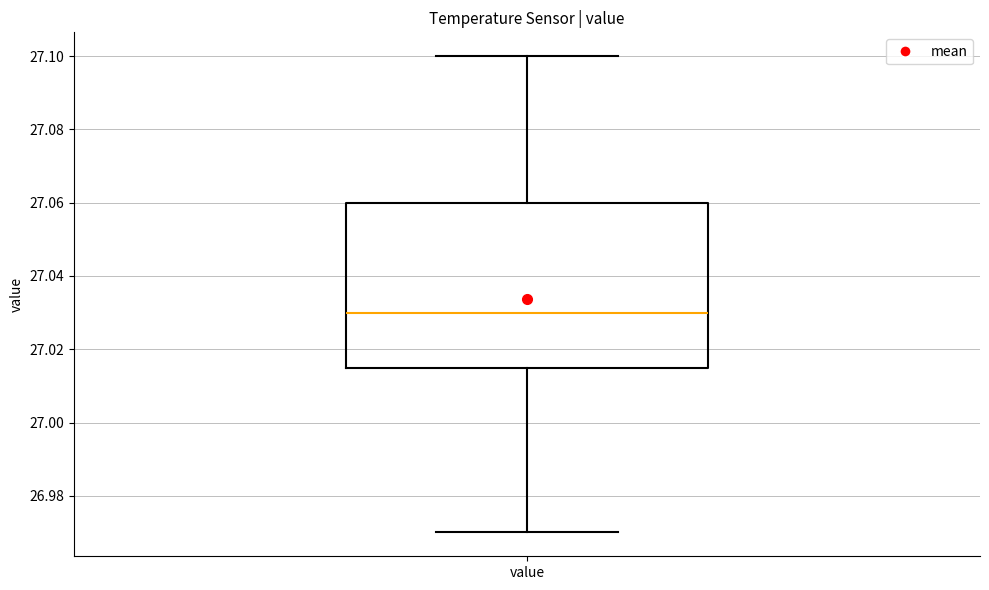

Transcribe this box plot: give where the median line is, the range the box spans, and where the two whiskers end, as read against the y-axis. The values are not printed on the chart, so give them approximately, as read against the axis.

median 27.030, box 27.016 to 27.060, whiskers 26.970 to 27.100